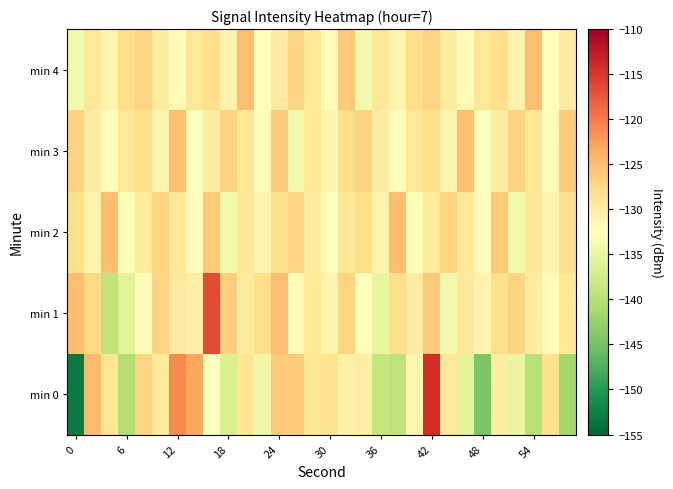

Which series has the largest range (max minus min)?

min 0